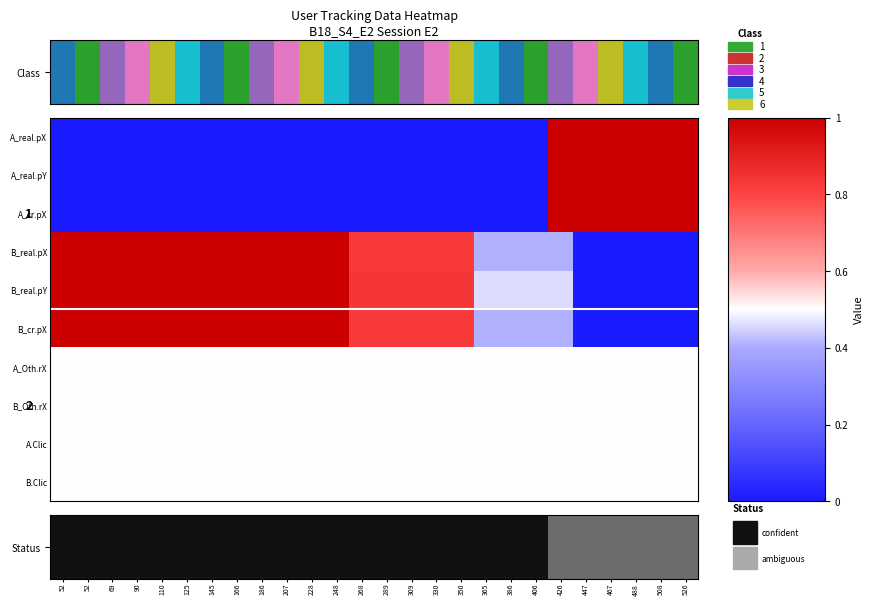

Is it true that B_cr.pX equals 1.3 at 350?

False